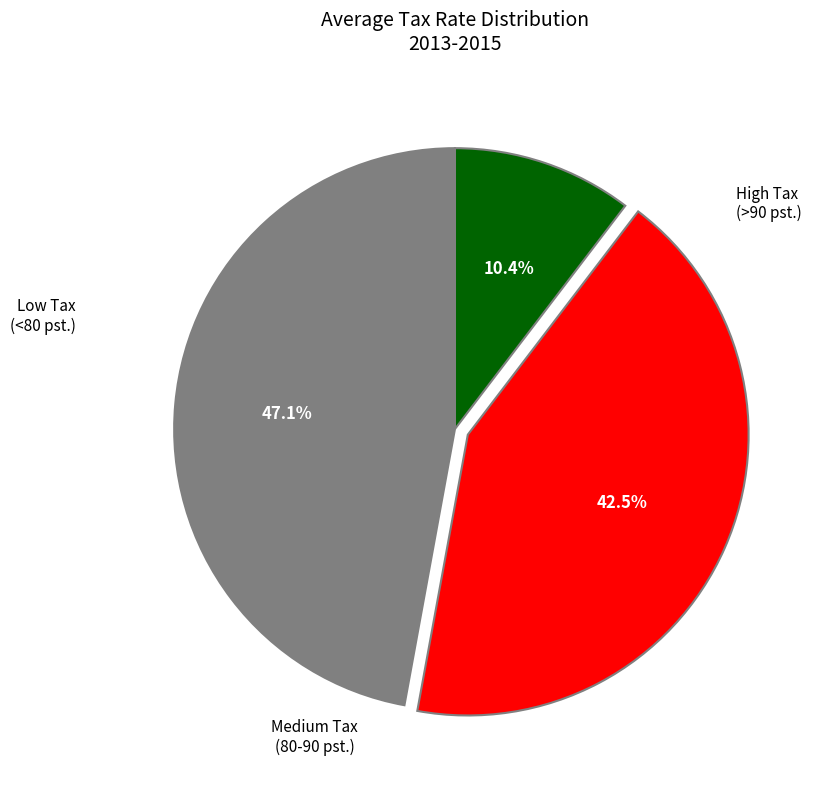

Count the number of slices in the pie.

3